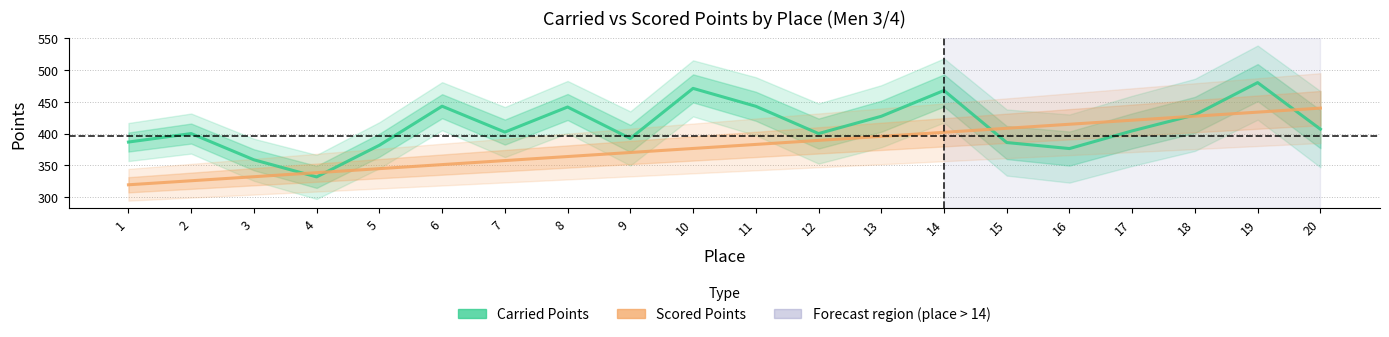

Which series has the largest total across all categories?

Carried Points